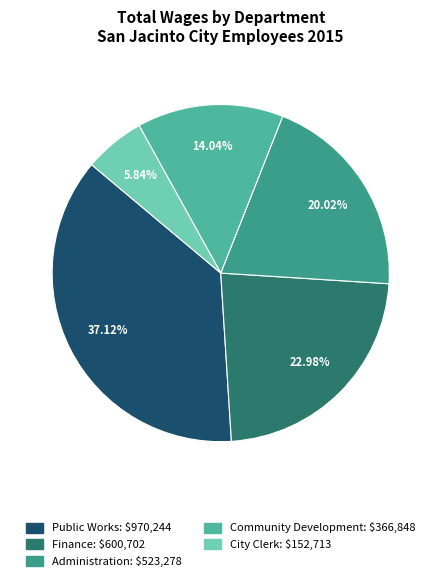

Count the number of slices in the pie.

5